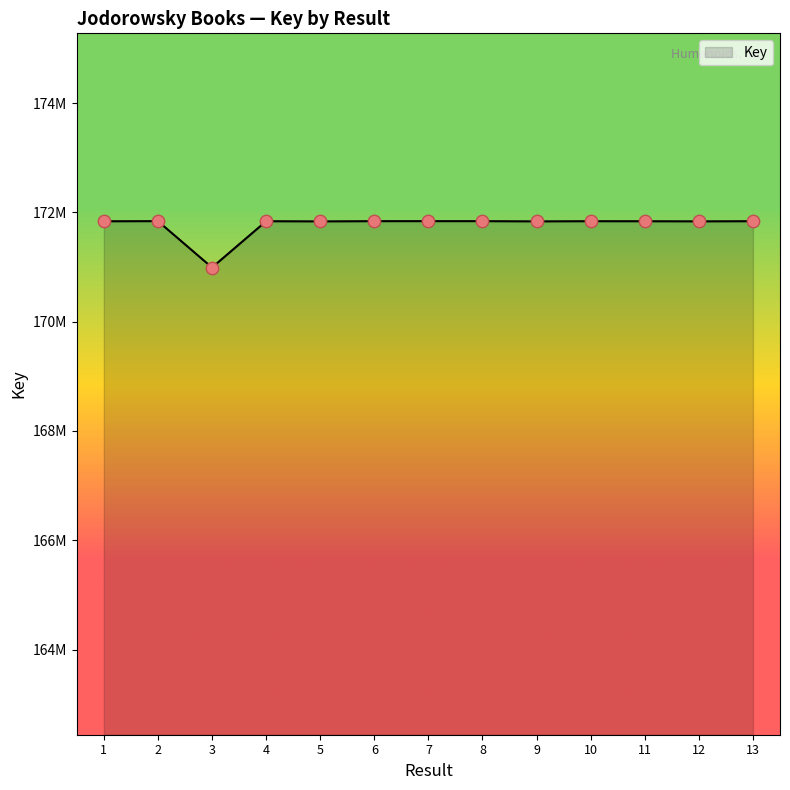

What is the change in value from 2 to 9?

-4286